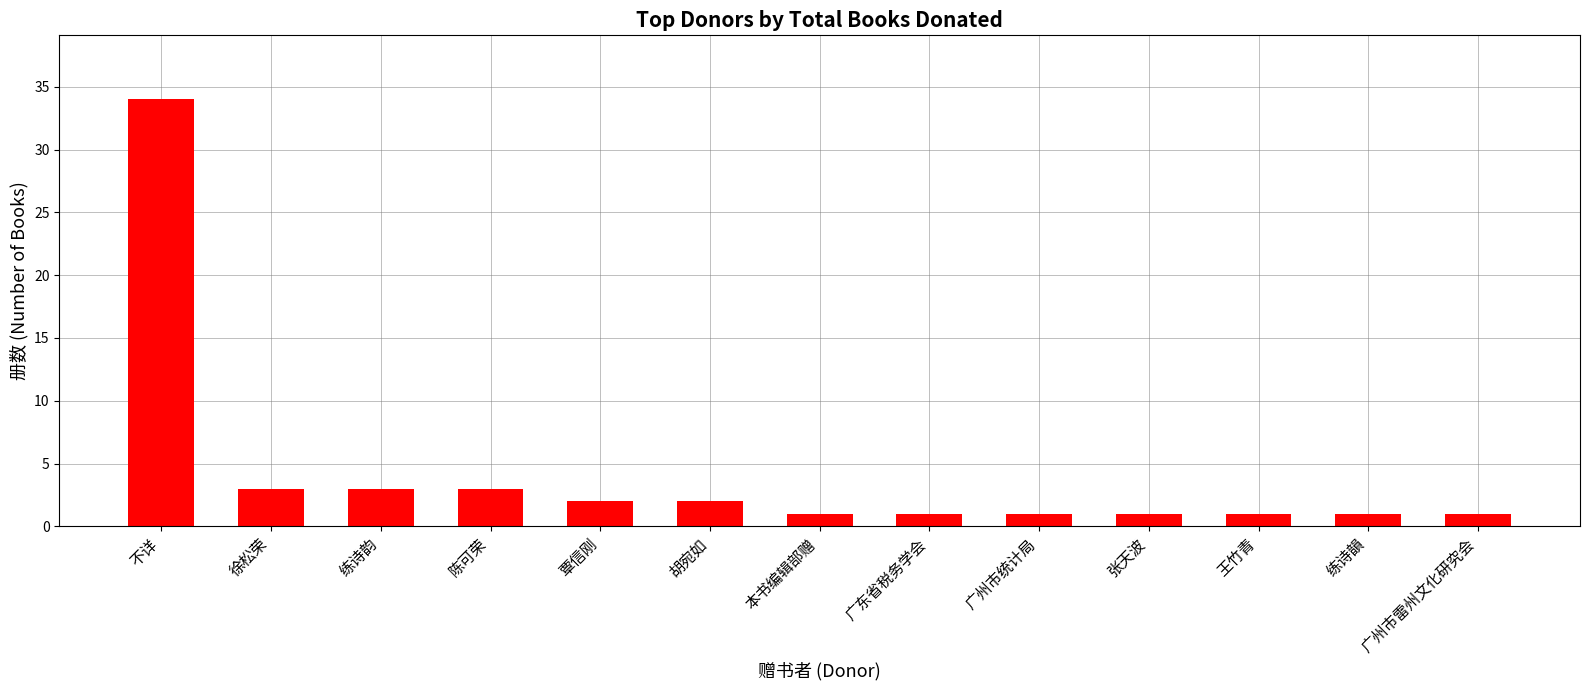

Approximately how many times larger is the value at 王竹青 compared to 广东省税务学会?

1.0